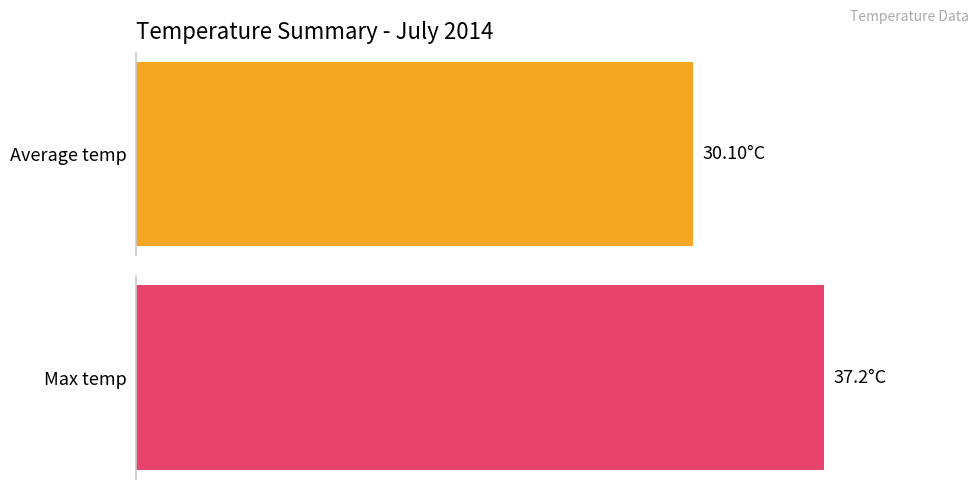

What are all the series names shown in the legend?

Average temp, Max temp